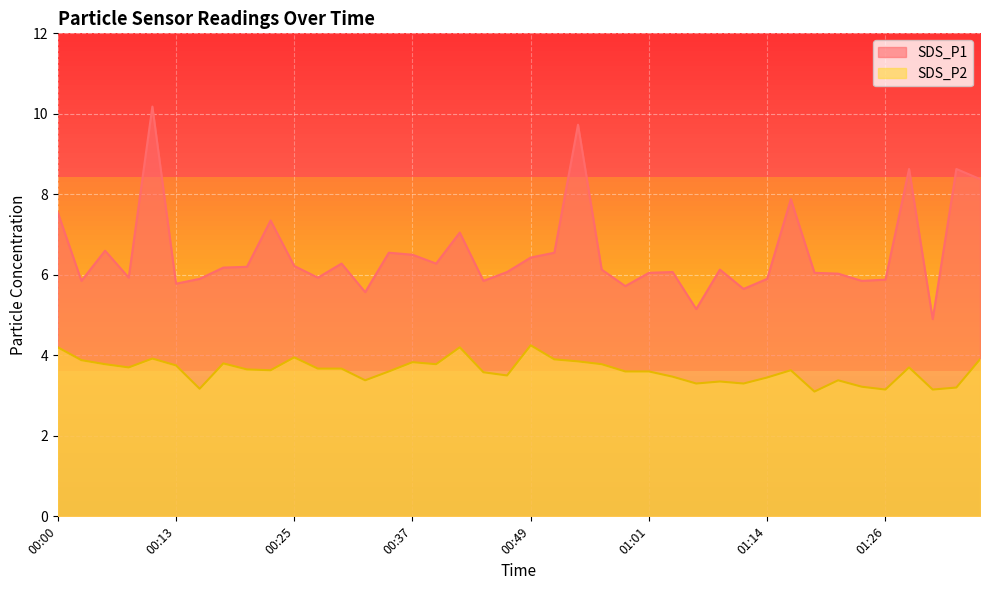

At how many categories does at least one series exceed 4?

40